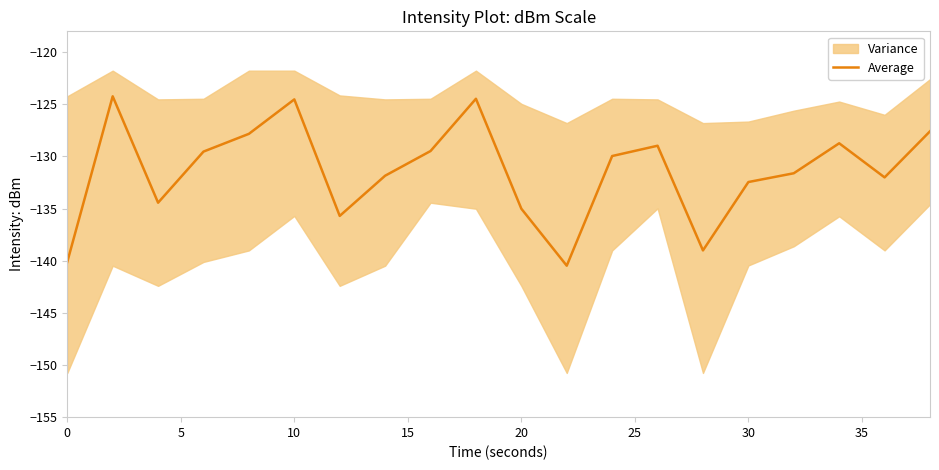

How many lines are shown in the chart?

1